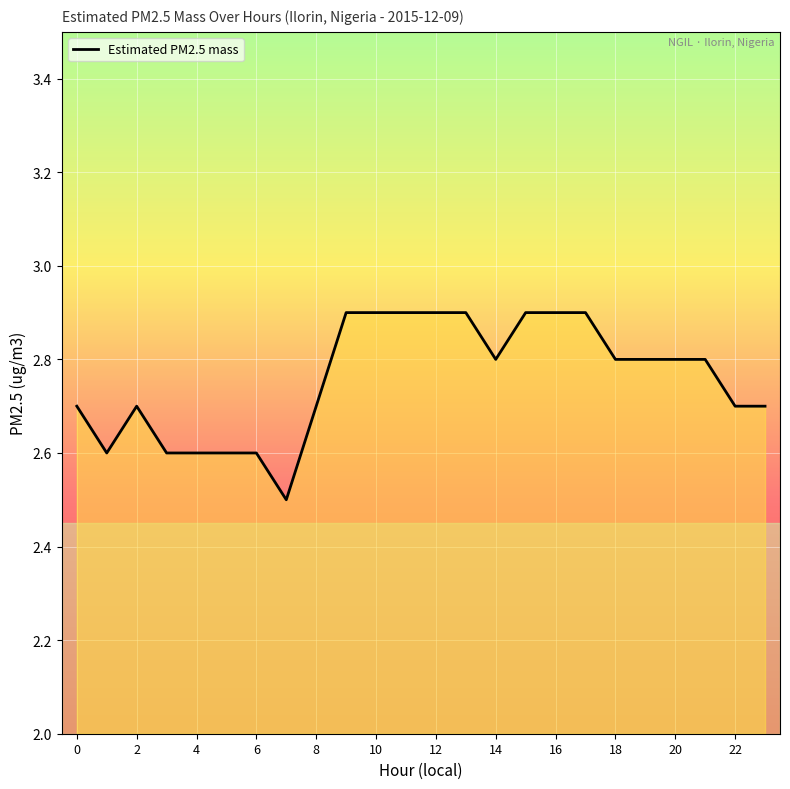

Count the values in the range 2 to 3.

24